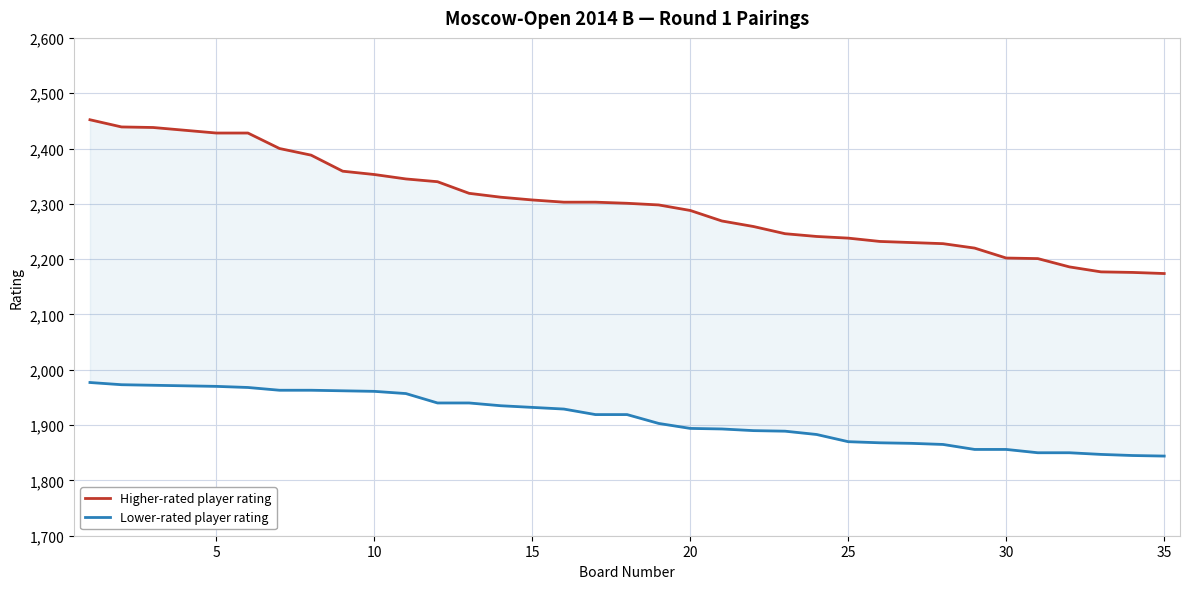

At how many categories does at least one series exceed 2357?

9